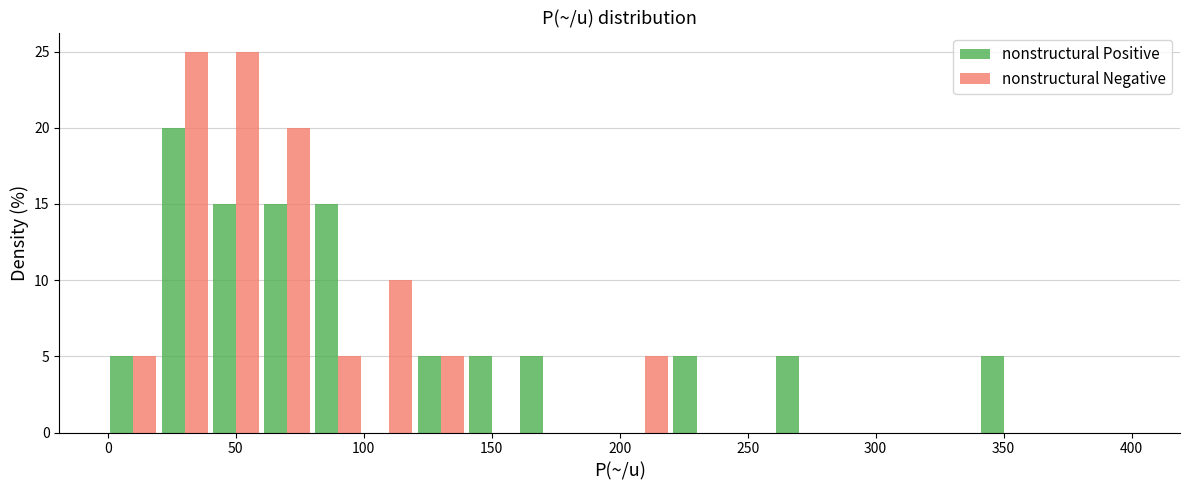

In the nonstructural Positive series, which range on the x-axis has the tallest bar?

20 to 40